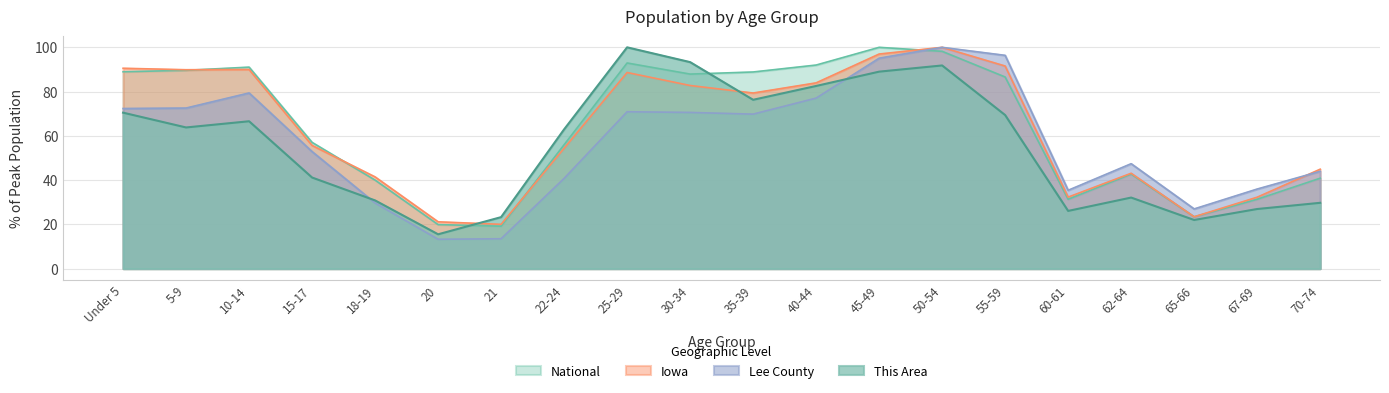

Which series has the largest total across all categories?

National